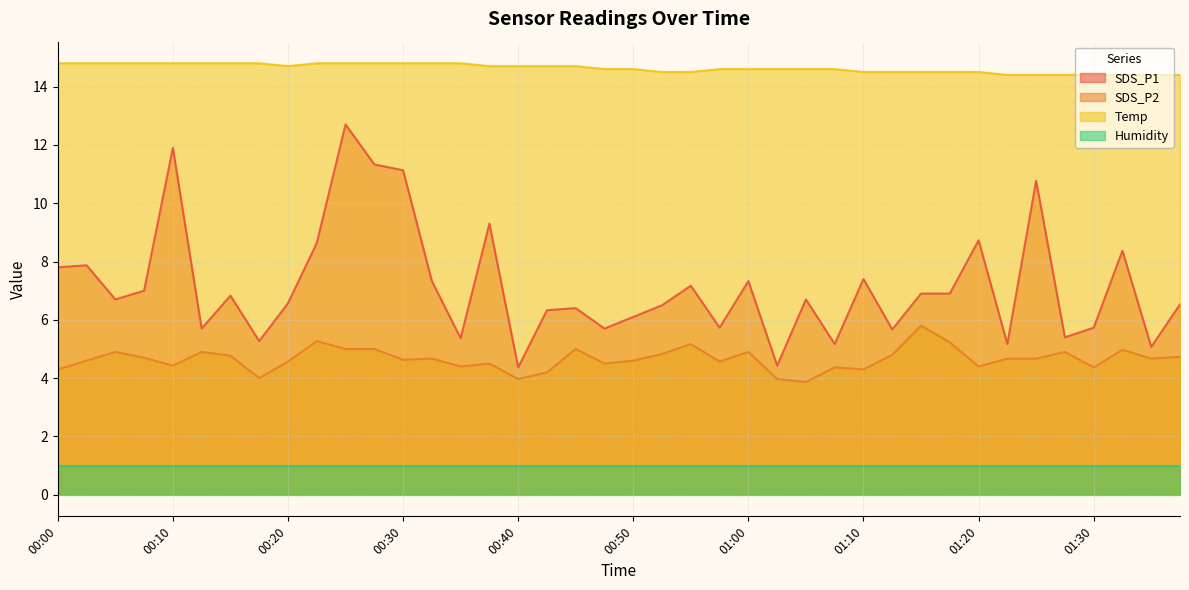

Where does the SDS_P2 series first go above 4?

00:00